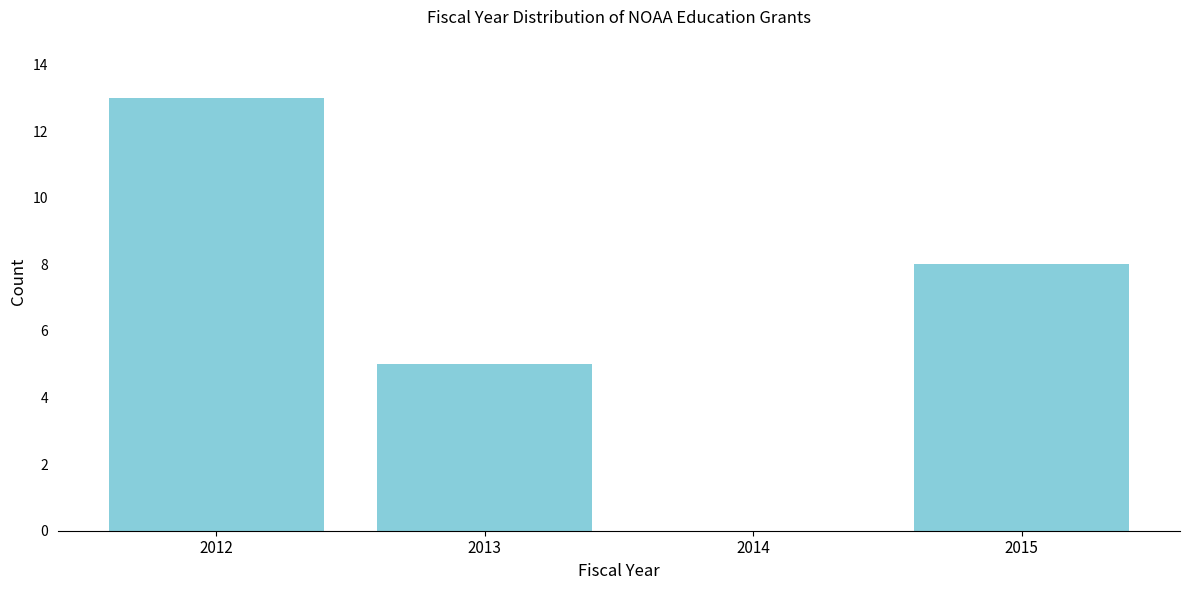

Reading left to right, what are all the values shown in this chart?

2012=13	2013=5	2014=0	2015=8